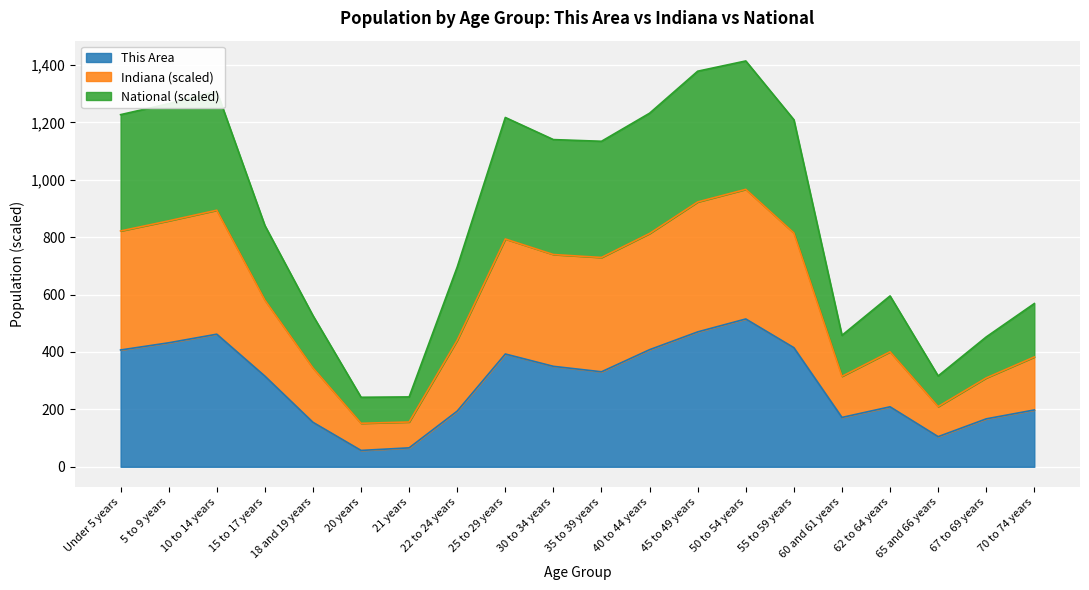

Does the chart display data point markers on the line(s)?

No